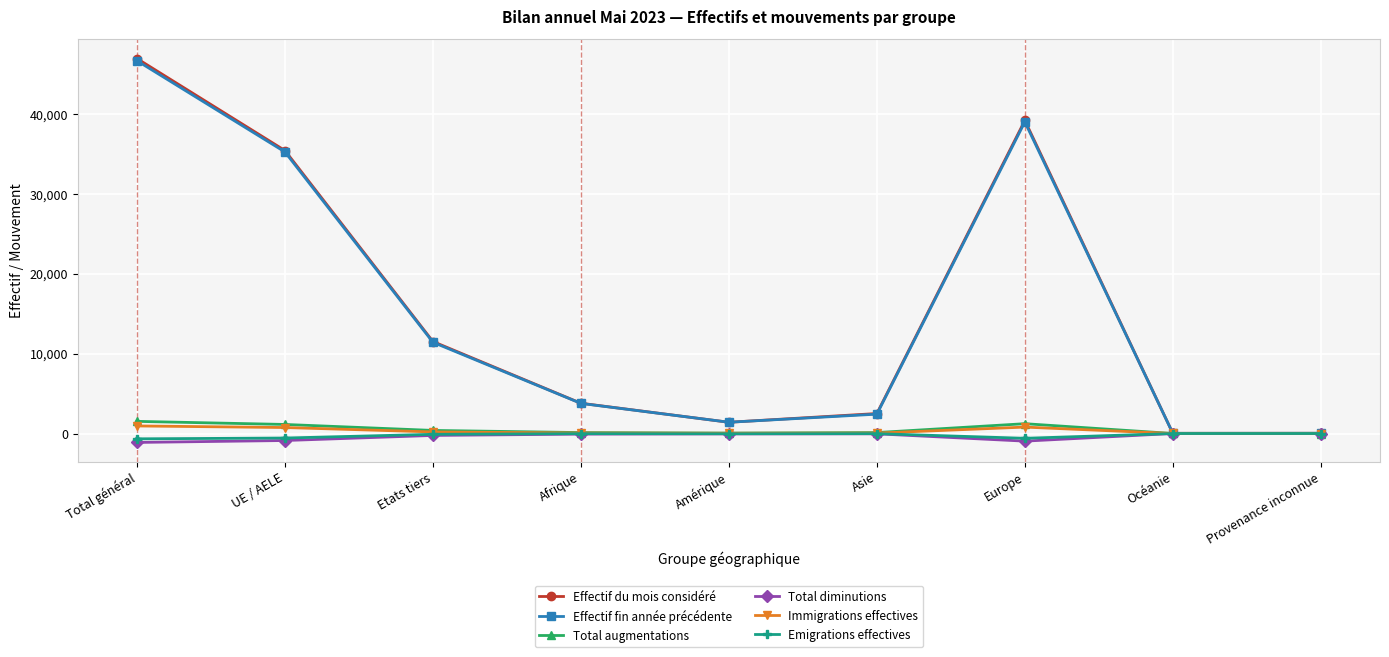

What is the spread (max minus min) of values at Etats tiers?

11756